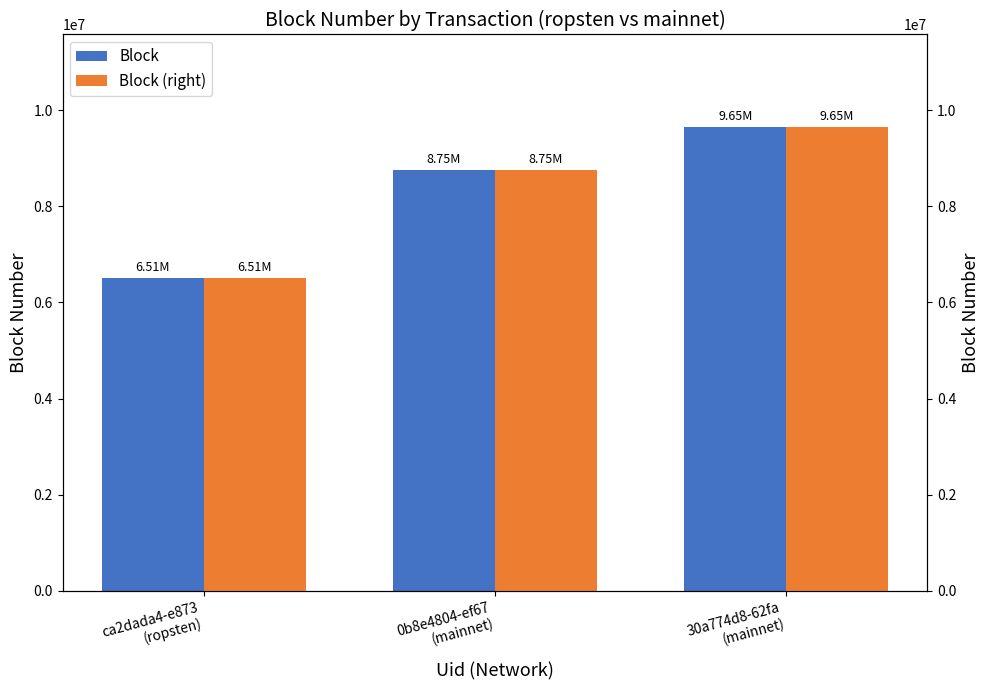

What is the sum of all Block values?

24903399